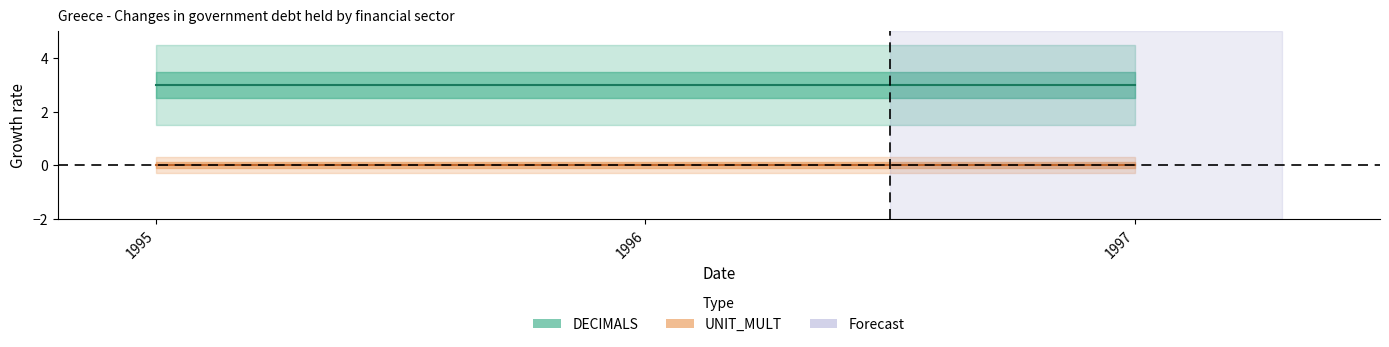

At which label is DECIMALS closest to 3?

1995